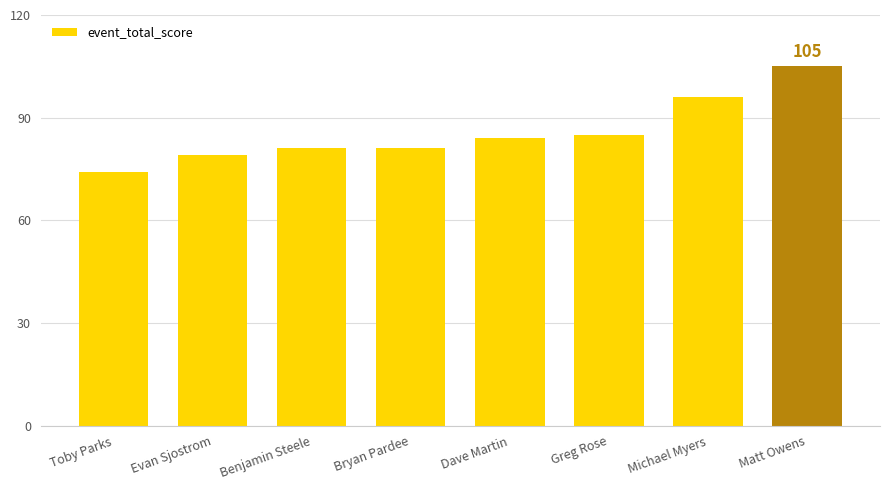

What is the difference between the maximum and minimum values?

31